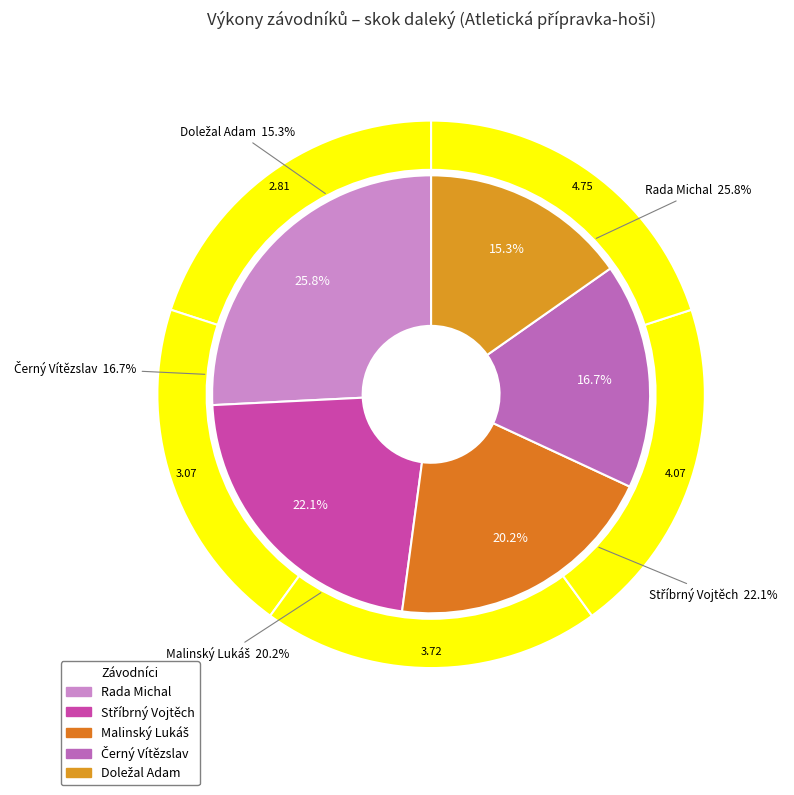

The Černý Vítězslav slice represents 17% of the pie. True or false?

True